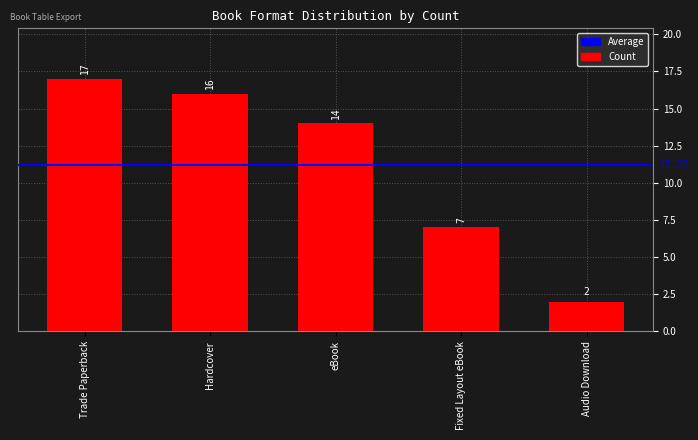

Is it true that the value at Hardcover is 16?

True